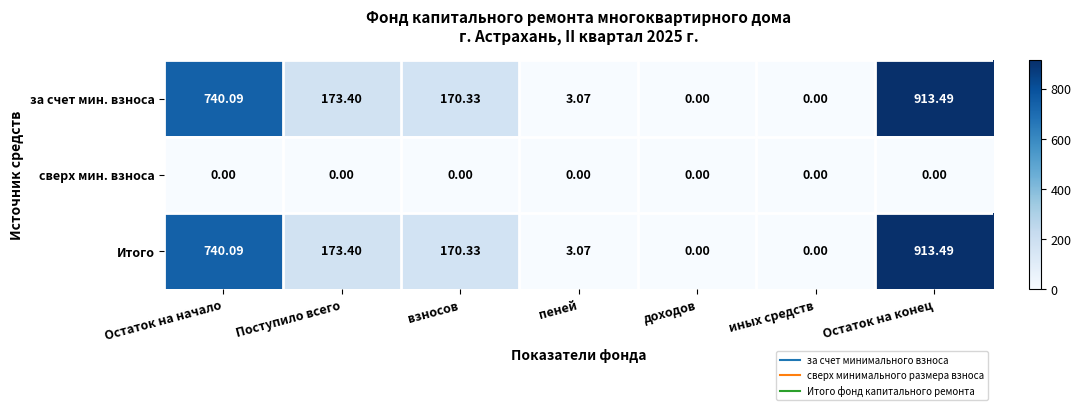

How many data points does each series have?

7